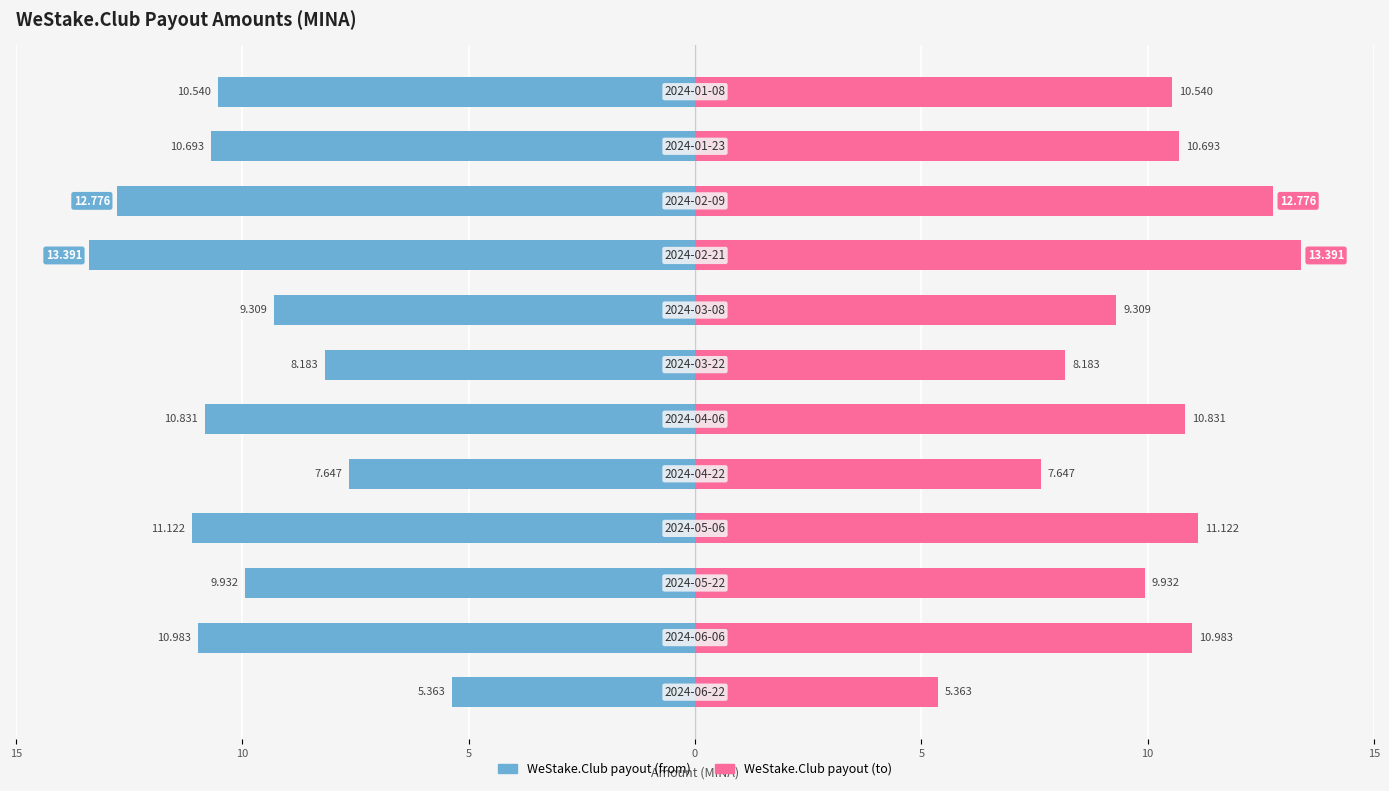

How many values in the WeStake.Club payout (right) series are below 10?

5